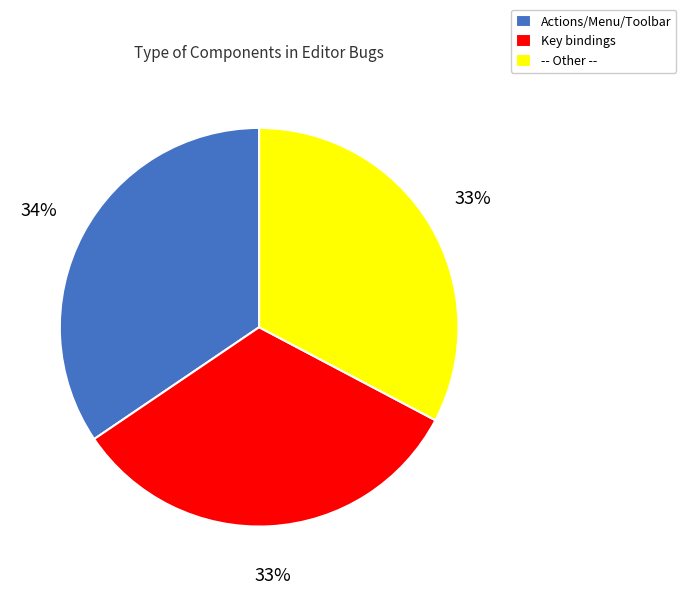

Which slice is the largest?

Actions/Menu/Toolbar